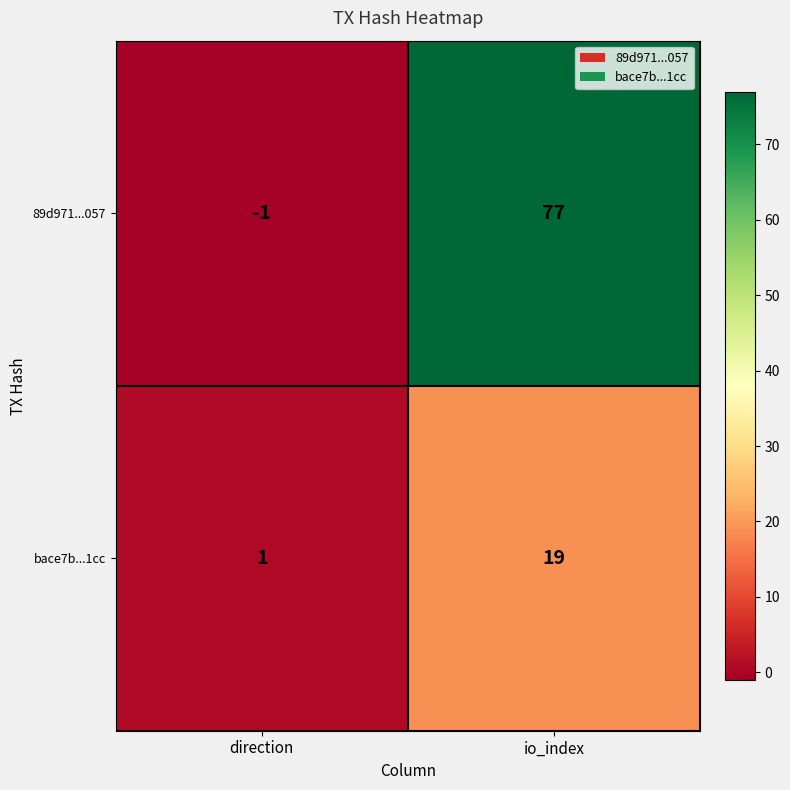

Rank the series by their maximum value, from lowest to highest.

bace7b...1cc, 89d971...057